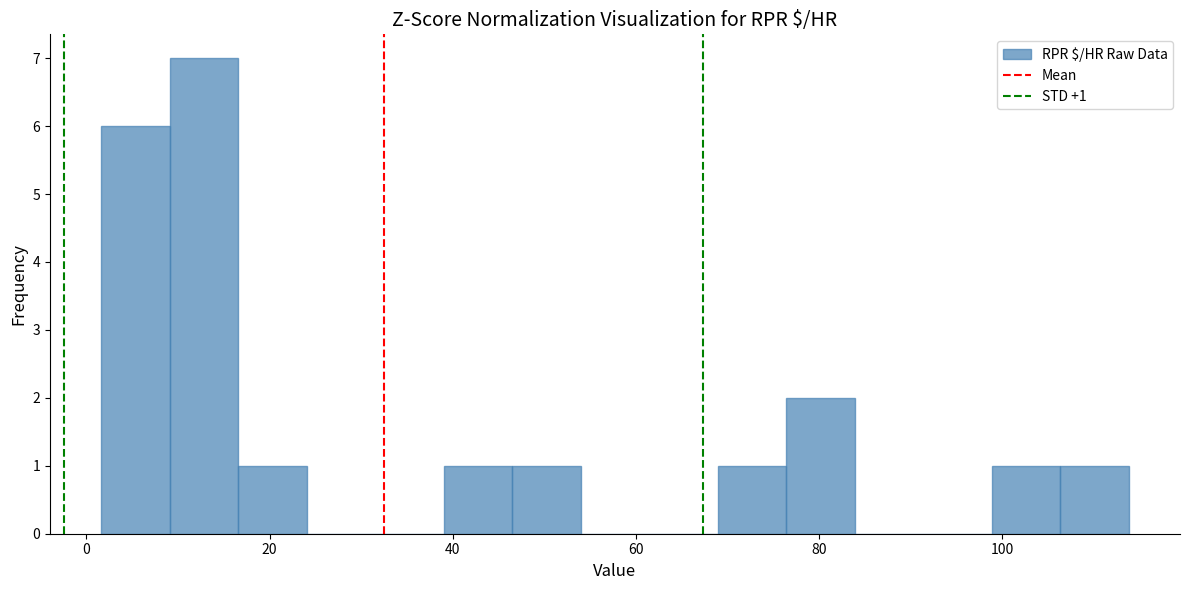

Around what value on the x-axis is the tallest bar? Give the approximate position of its centre, as read against the axis.

12